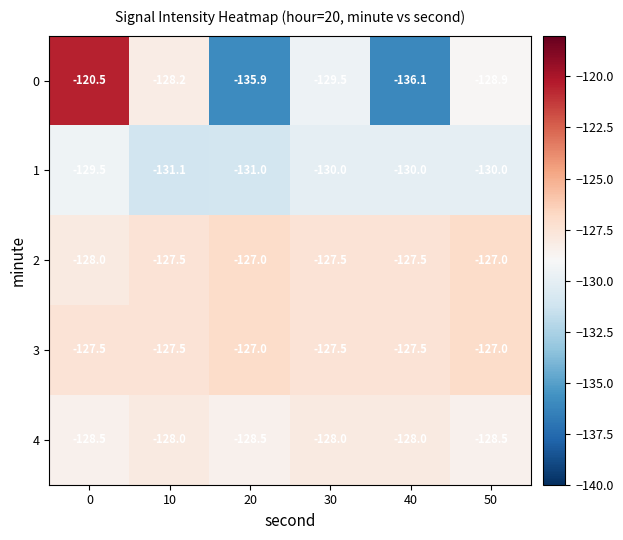

The value of 1 at 0 is -129.5. True or false?

True